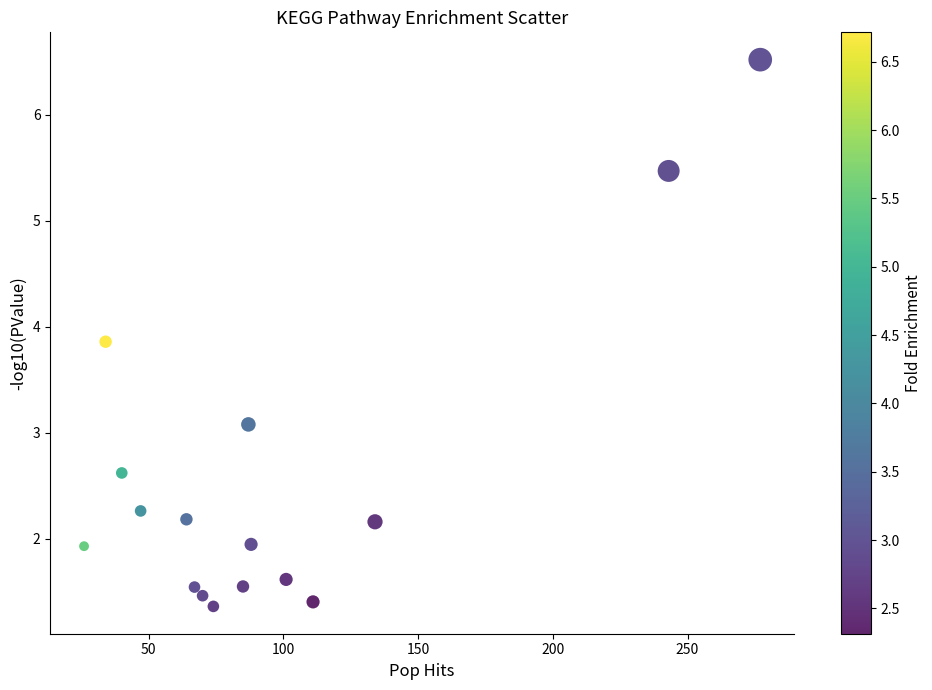

What is the range of Y values (max minus min)?

5.2